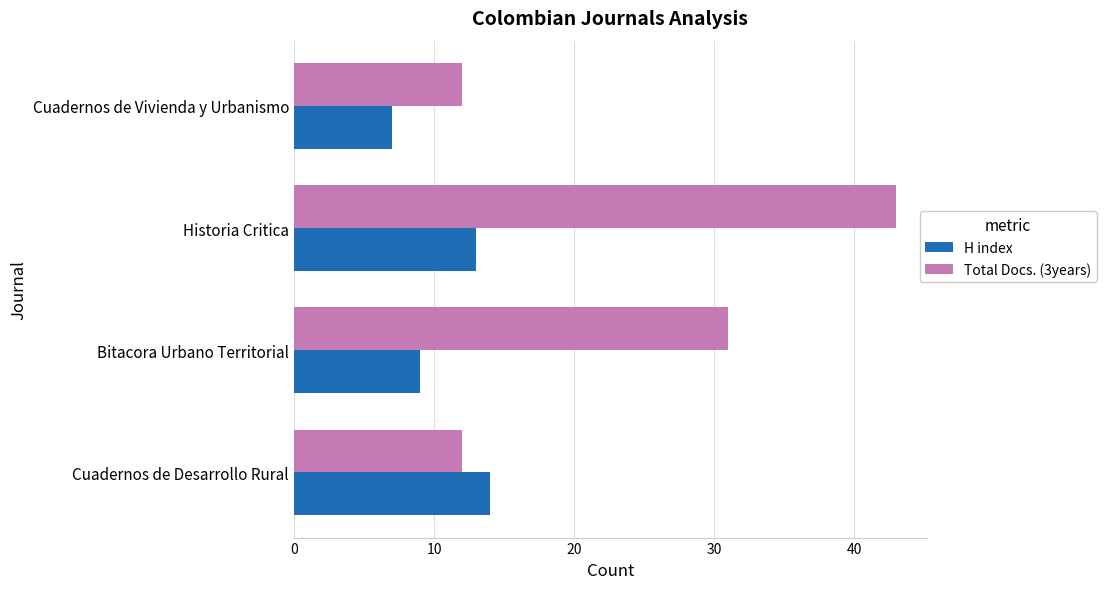

Which series has the largest total across all categories?

Total Docs. (3years)